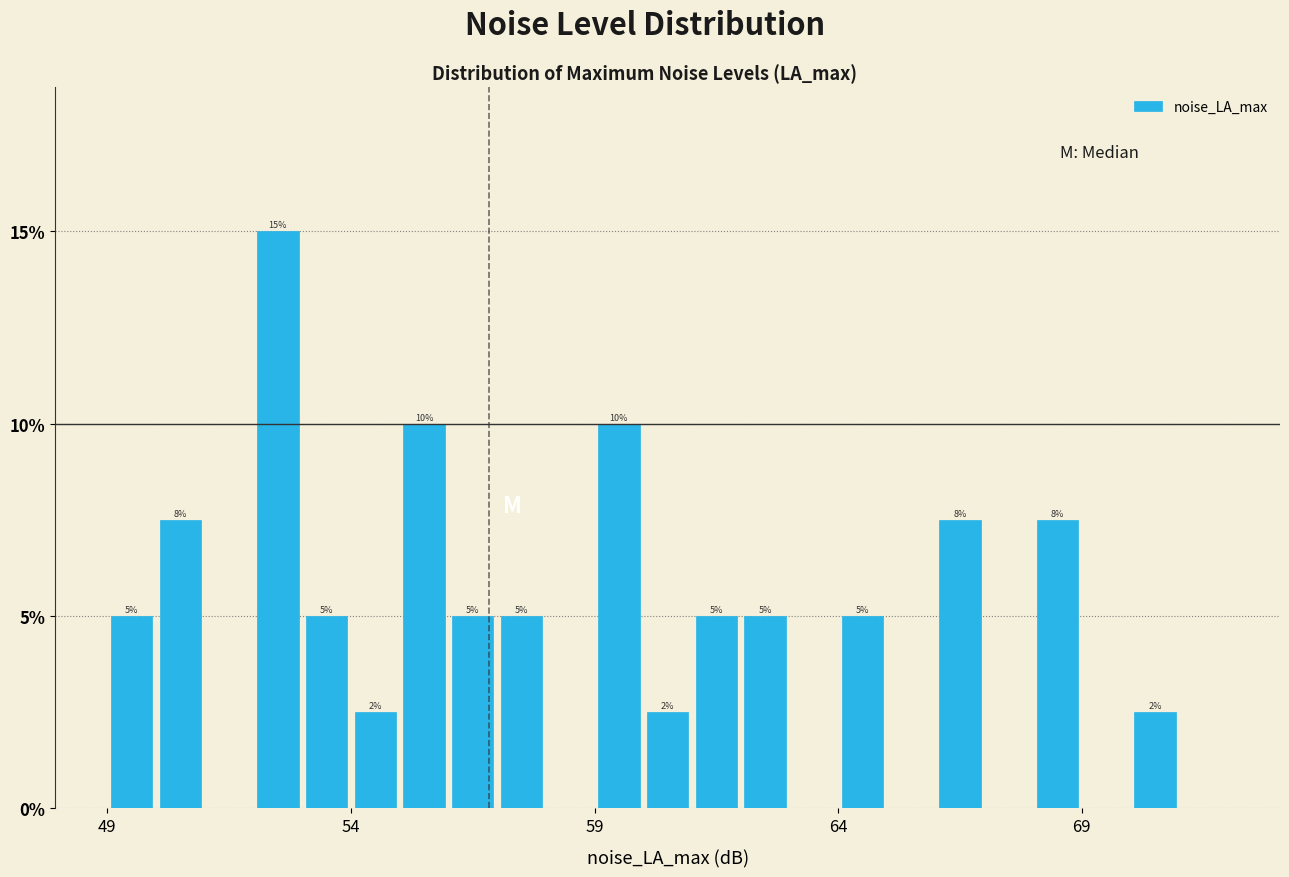

Around what value on the x-axis is the tallest bar? Give the approximate position of its centre, as read against the axis.

52.5